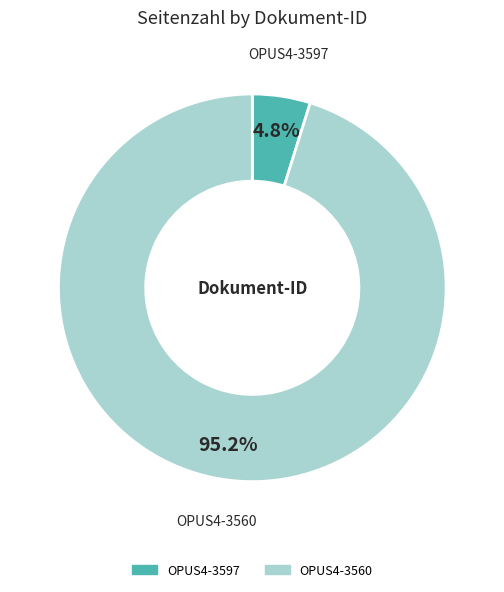

What is the smallest slice in the pie chart?

OPUS4-3597